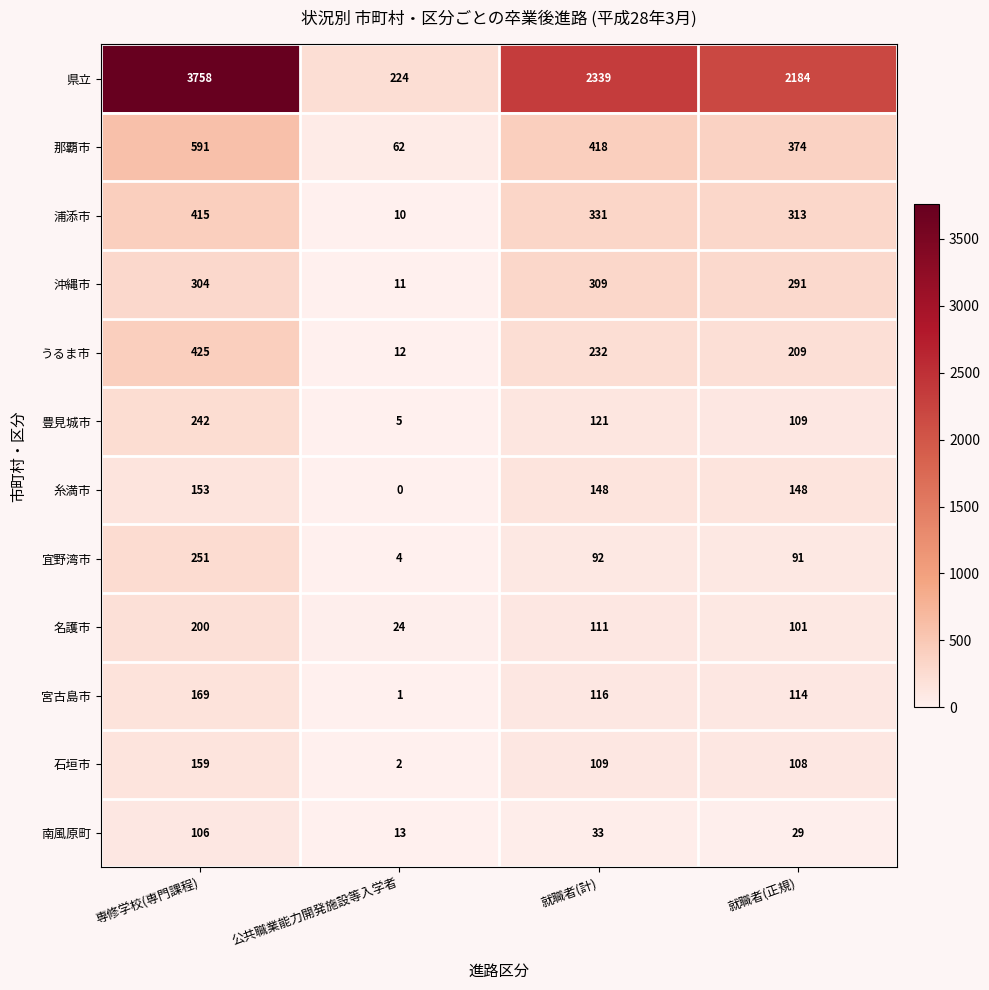

At which category is the sum across all series the highest?

専修学校(専門課程)